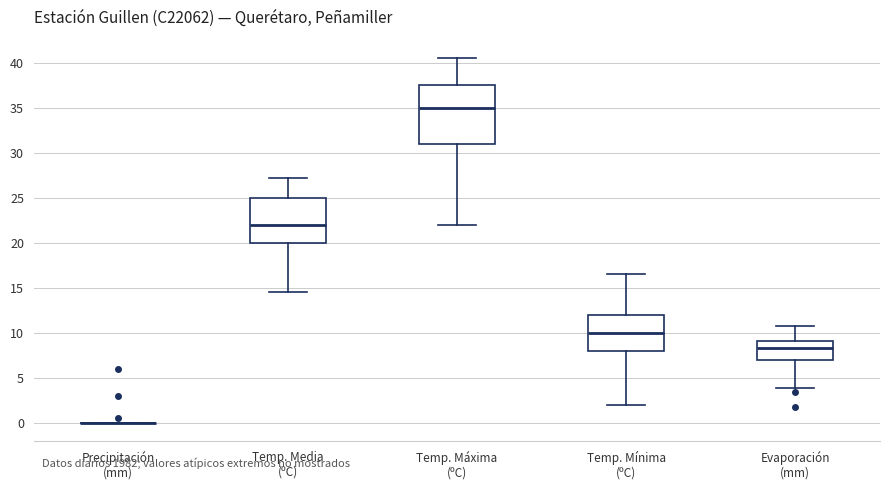

Comparing the boxes themselves (not the whiskers), which one is the tallest?

Temp. Máxima (ºC)